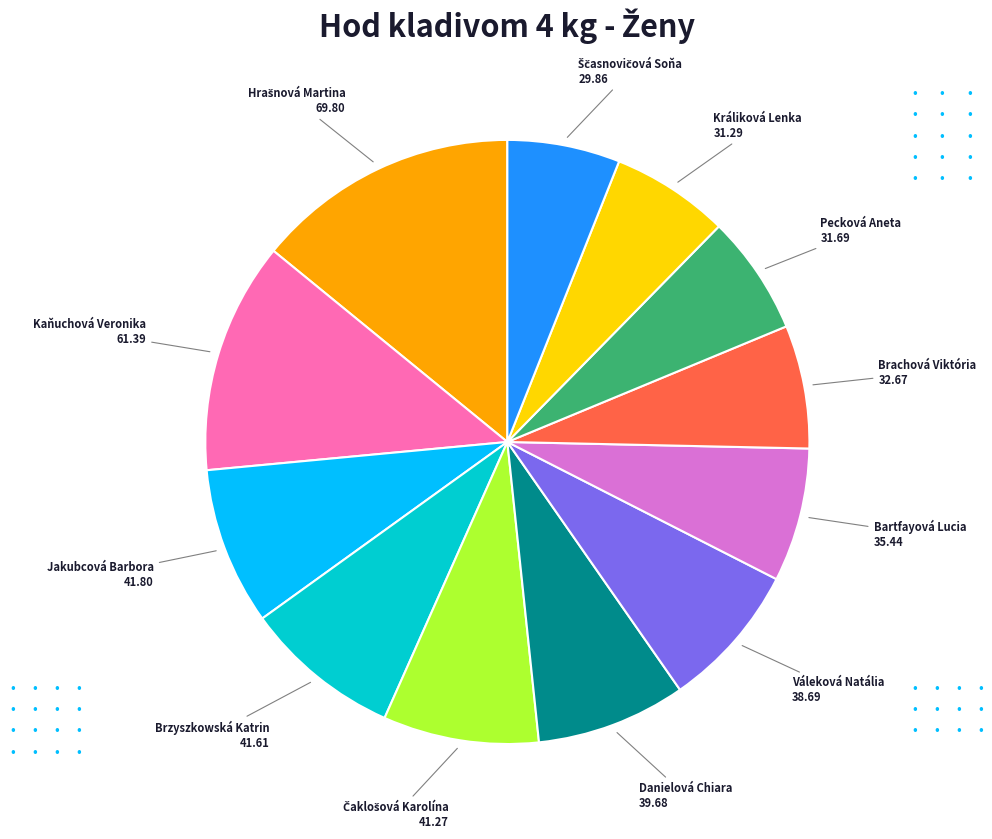

Count the number of slices in the pie.

12